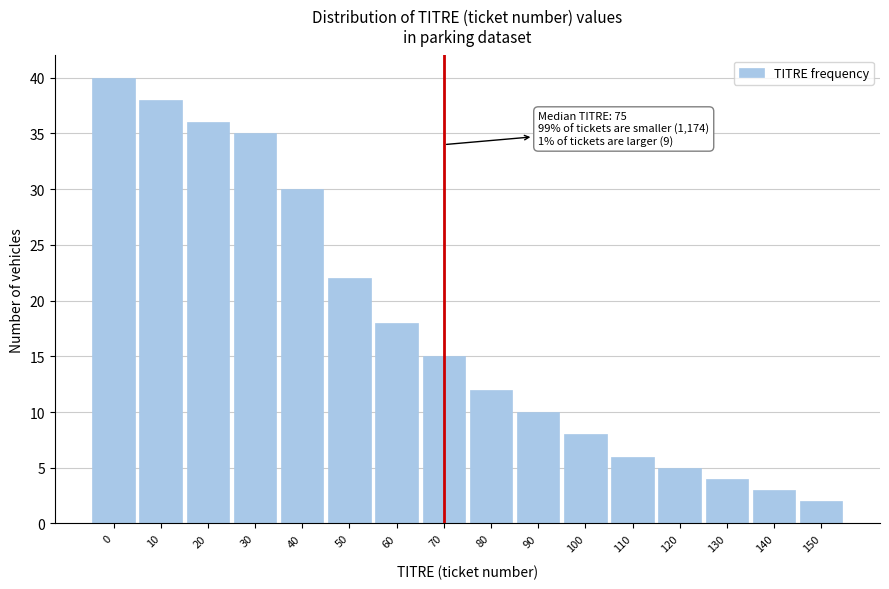

Reading left to right, what are all the values shown in this chart?

0=40	10=38	20=36	30=35	40=30	50=22	60=18	70=15	80=12	90=10	100=8	110=6	120=5	130=4	140=3	150=2